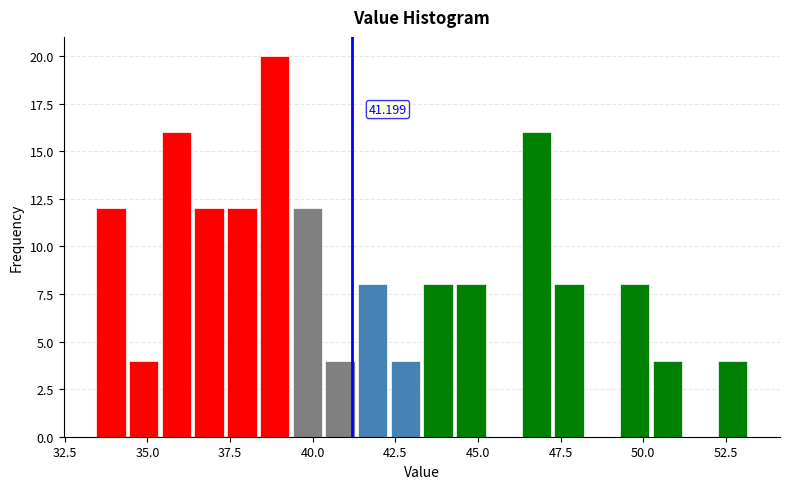

Read against the x-axis, roughly where is the centre of the tallest bar?

39.0